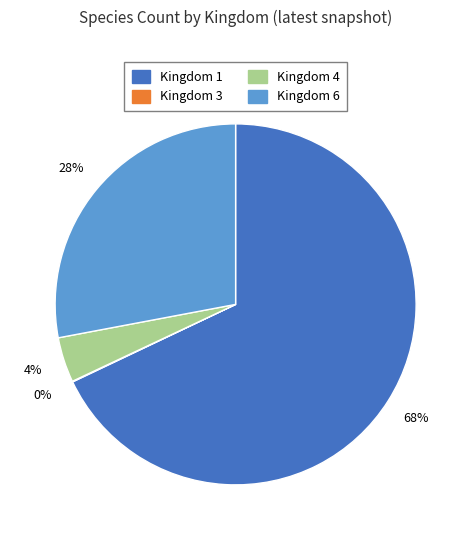

Is there a majority slice in this chart?

Yes